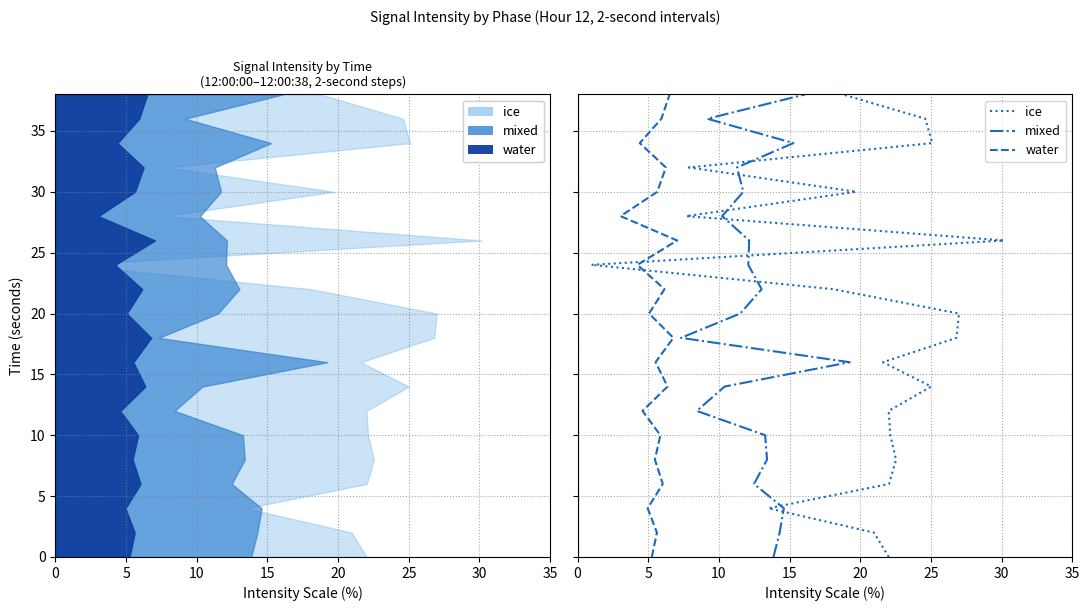

Count the number of data series in this chart.

3